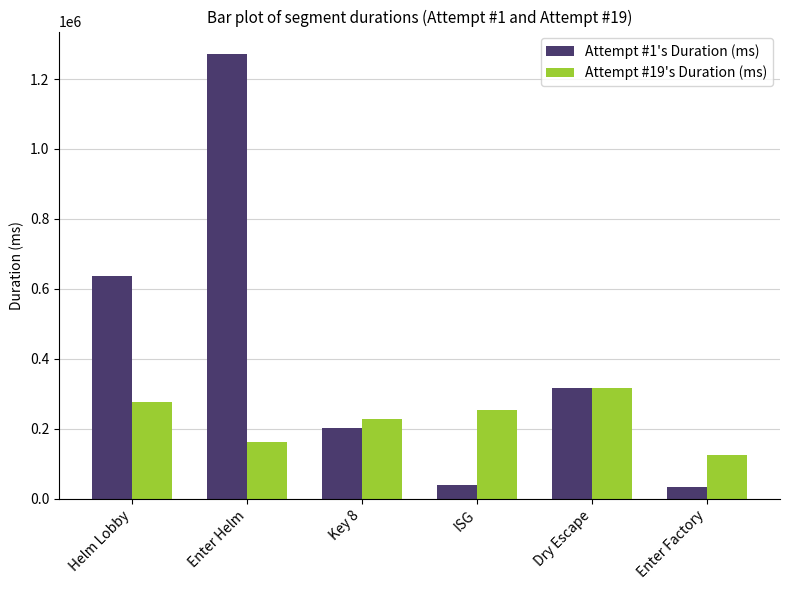

Which series changed the most between Key 8 and Dry Escape?

Attempt #1's Duration (ms)